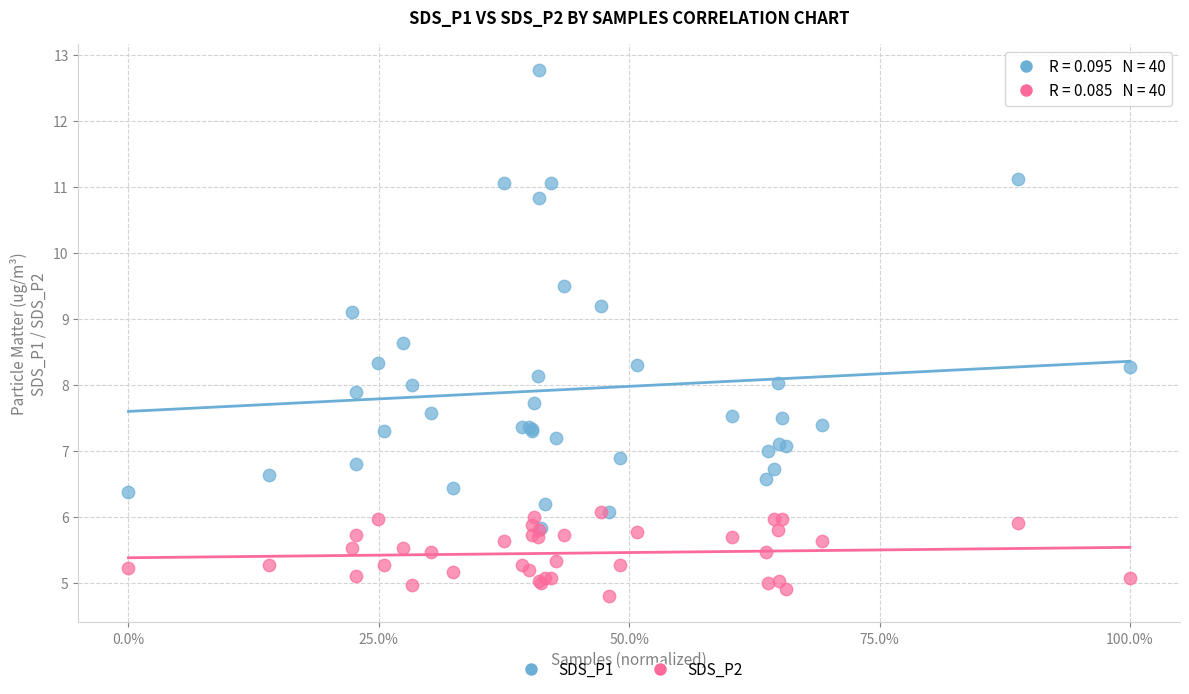

Which series contains the lowest Y value?

SDS_P2